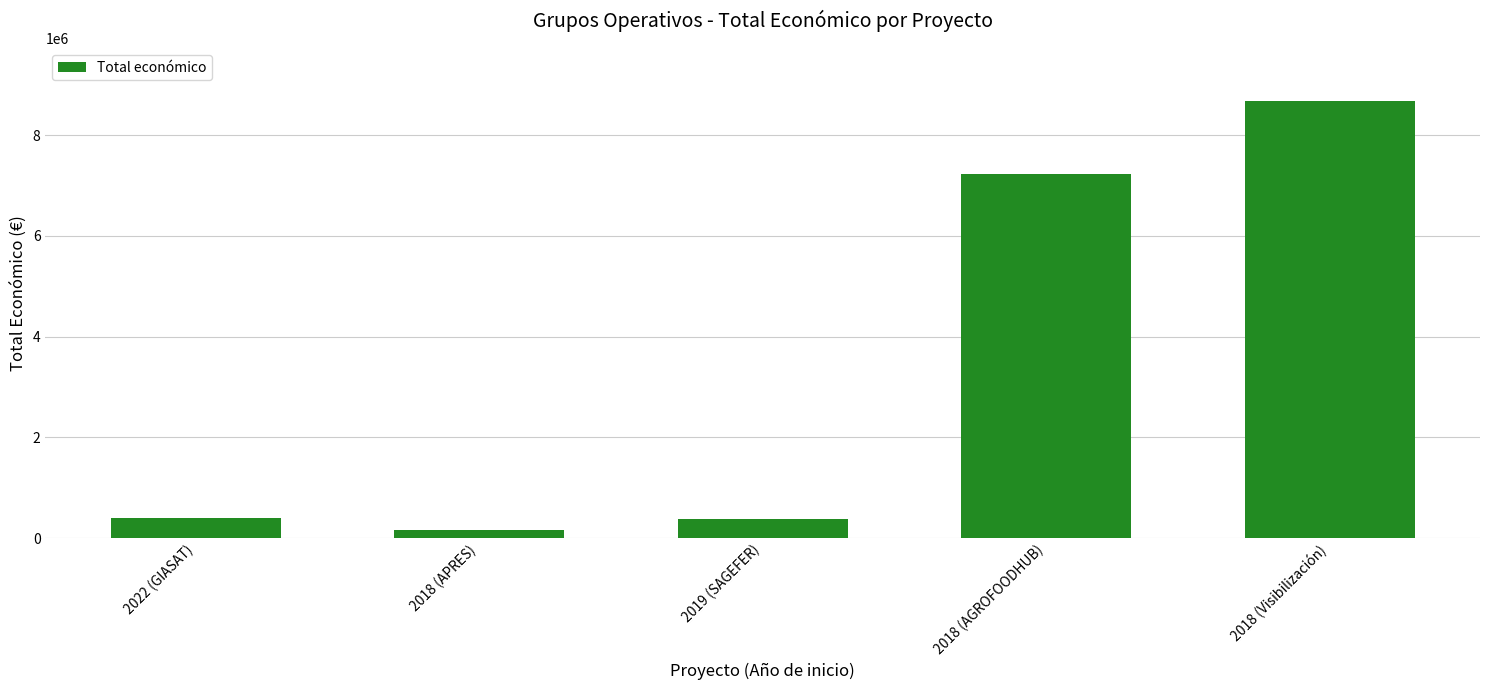

At which category does the chart reach its peak across all series?

2018 (Visibilización)